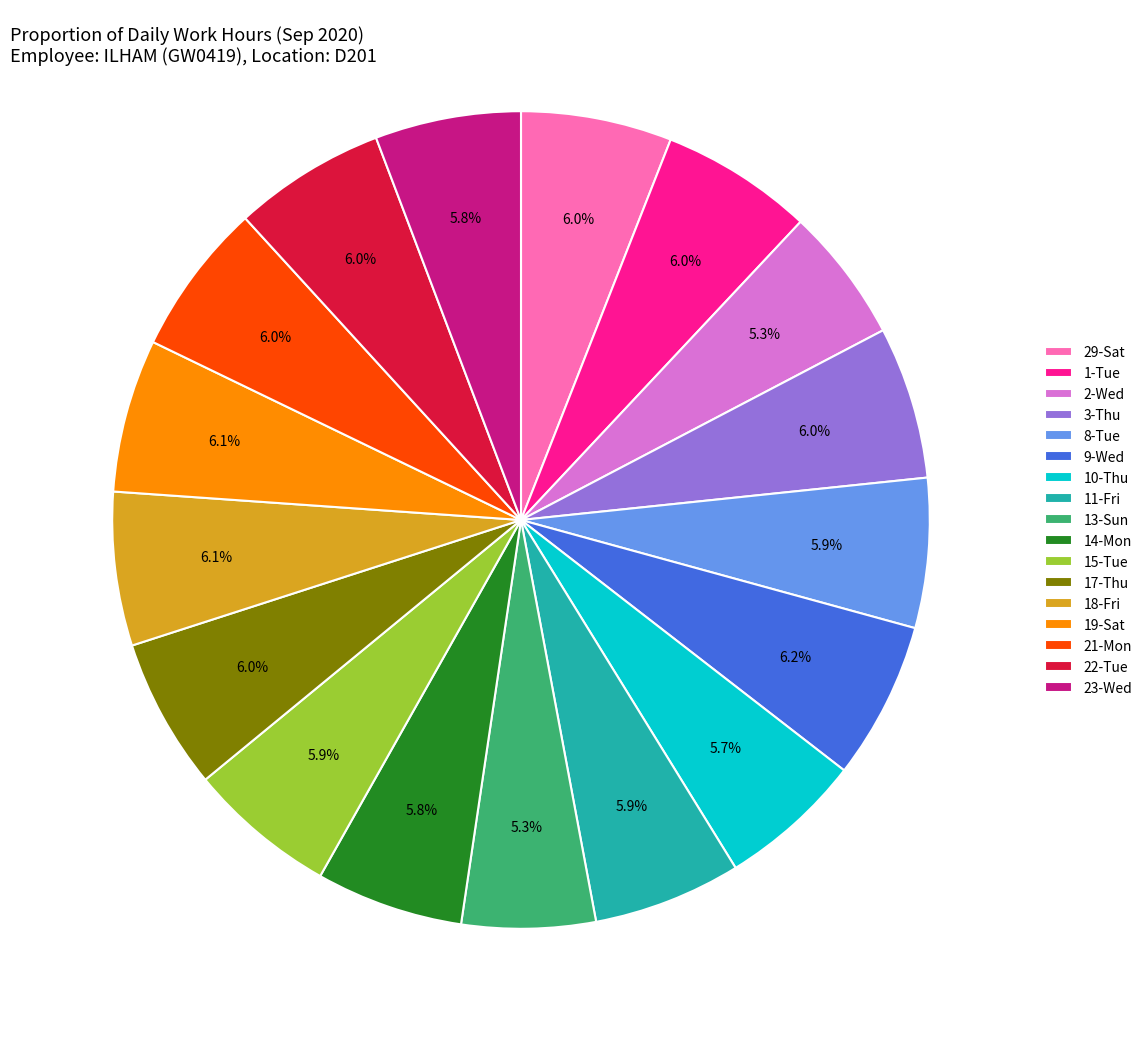

Does 29-Sat account for over 50% of the chart?

No